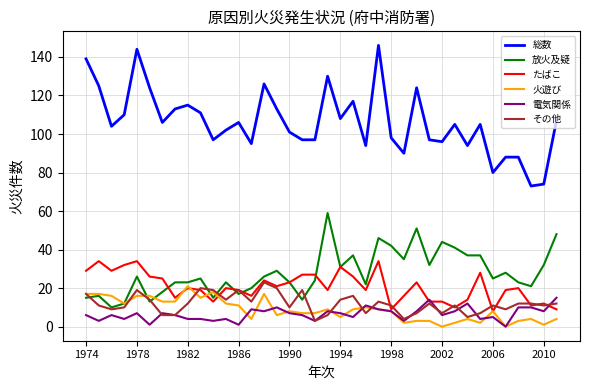

Which series has the widest spread of values?

総数